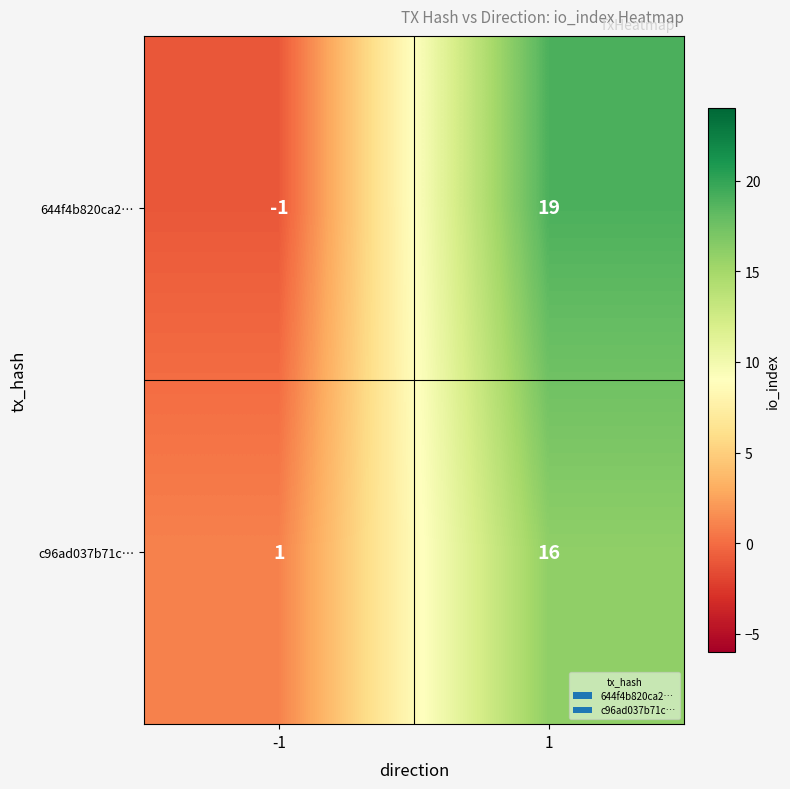

What is the total value across all series at 1?

35